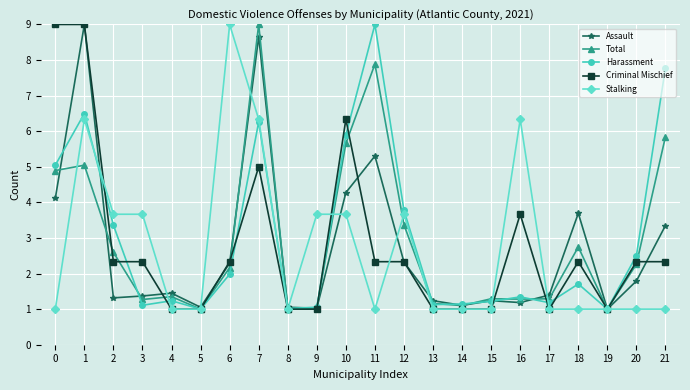

True or false: Criminal Mischief has more than 0 points higher than both neighbors.

True